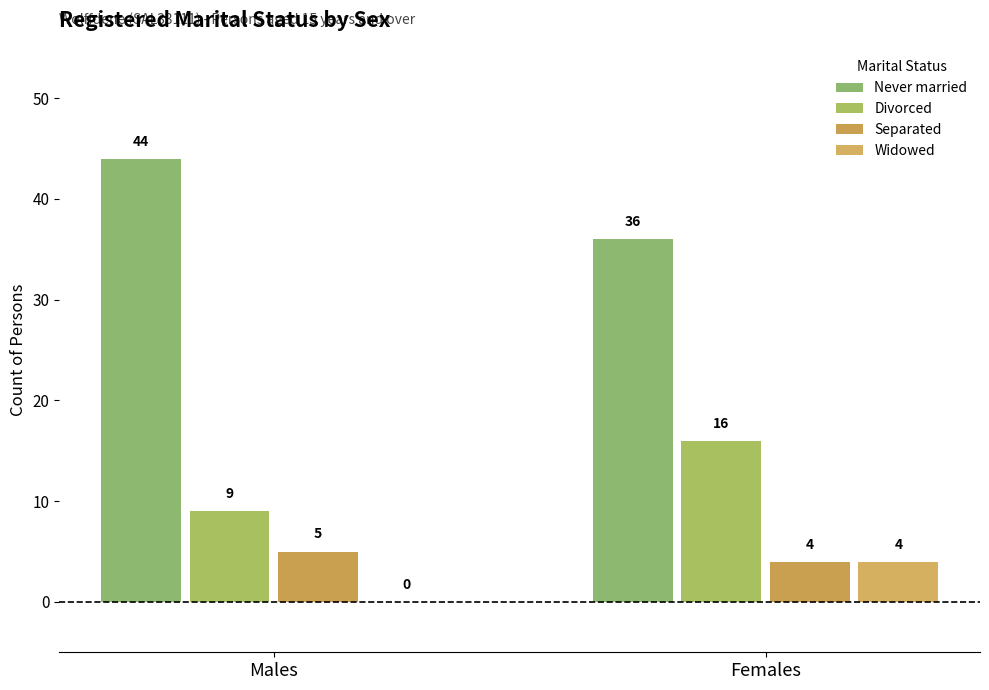

Count the number of data series in this chart.

4